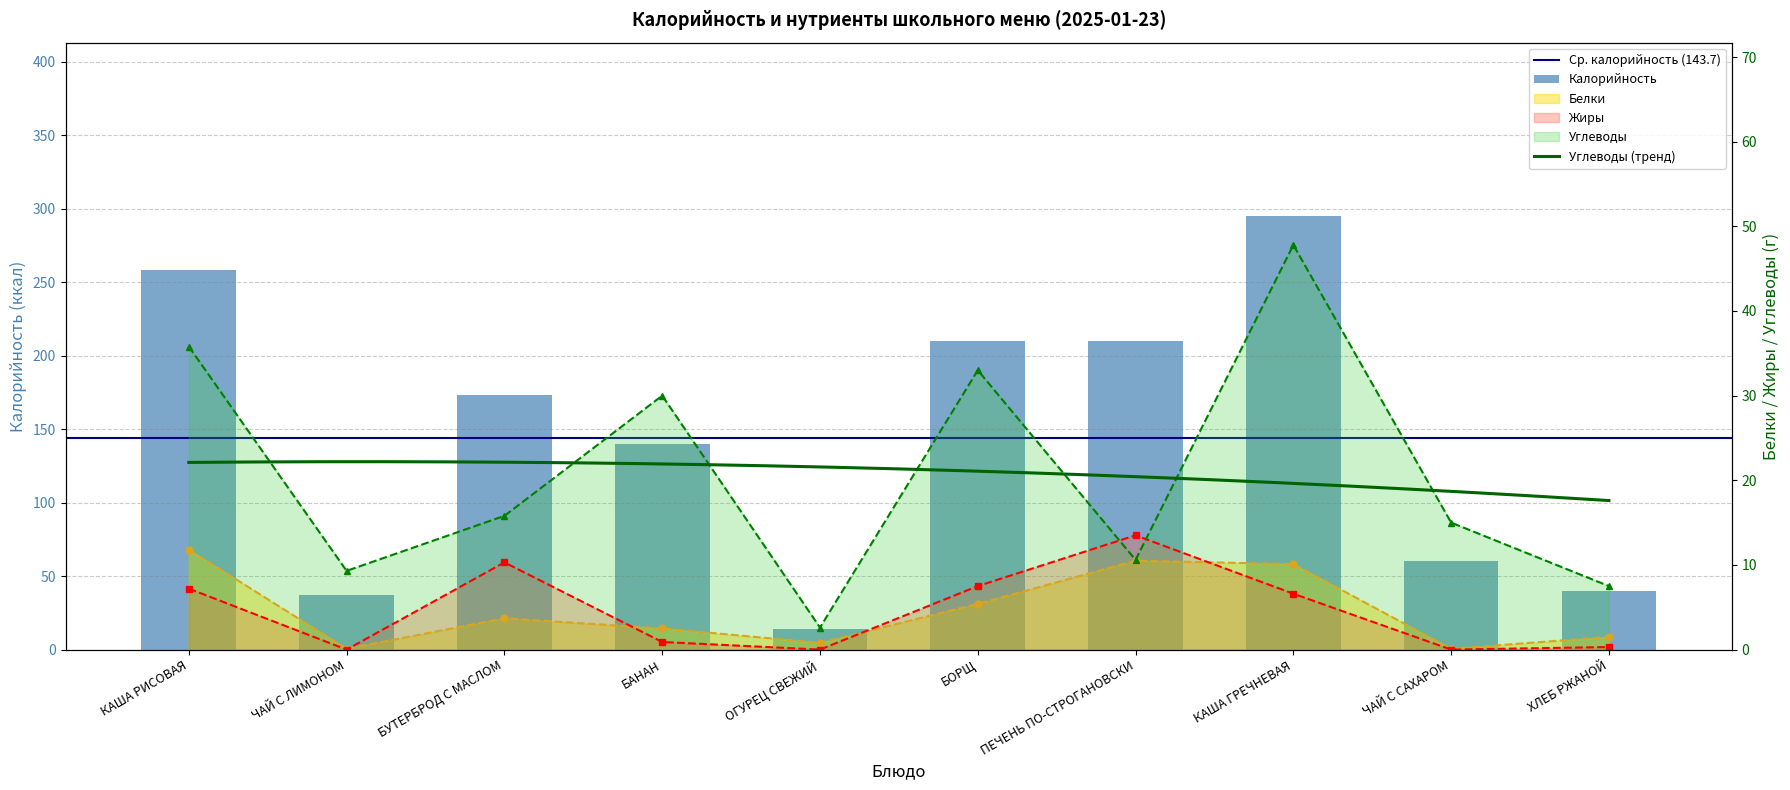

Reading left to right, what are all the values shown in this chart?

Калорийность: 258.0	37.0	173.0	140.0	14.0	210.0	210.0	295.0	60.0	40.0
Белки: 11.8	0.1	3.7	2.5	0.8	5.4	10.5	10.1	0.1	1.5
Жиры: 7.2	0.0	10.3	0.9	0.0	7.5	13.5	6.6	0.0	0.3
Углеводы: 35.8	9.3	15.8	30.0	2.6	33.0	10.6	47.8	15.0	7.5